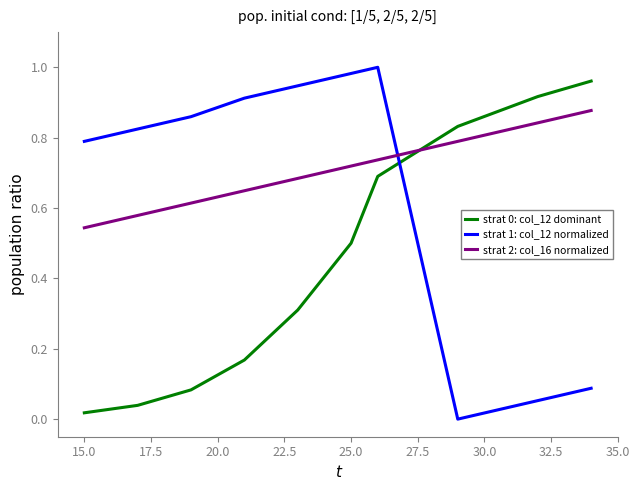

True or false: strat 2: col_16 normalized and strat 0: col_12 dominant intersect in this chart.

True